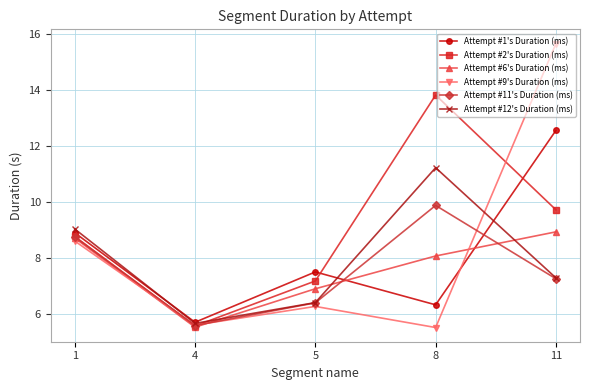

Which series has the largest total across all categories?

Attempt #2's Duration (ms)